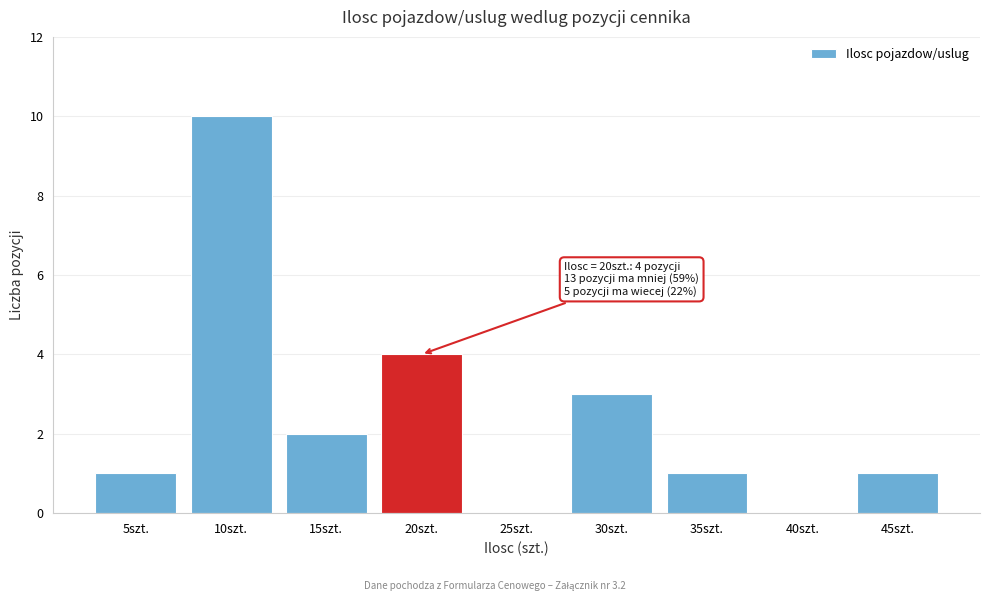

Reading left to right, extract all data points from this chart.

5szt.=1	10szt.=10	15szt.=2	20szt.=4	25szt.=0	30szt.=3	35szt.=1	40szt.=0	45szt.=1